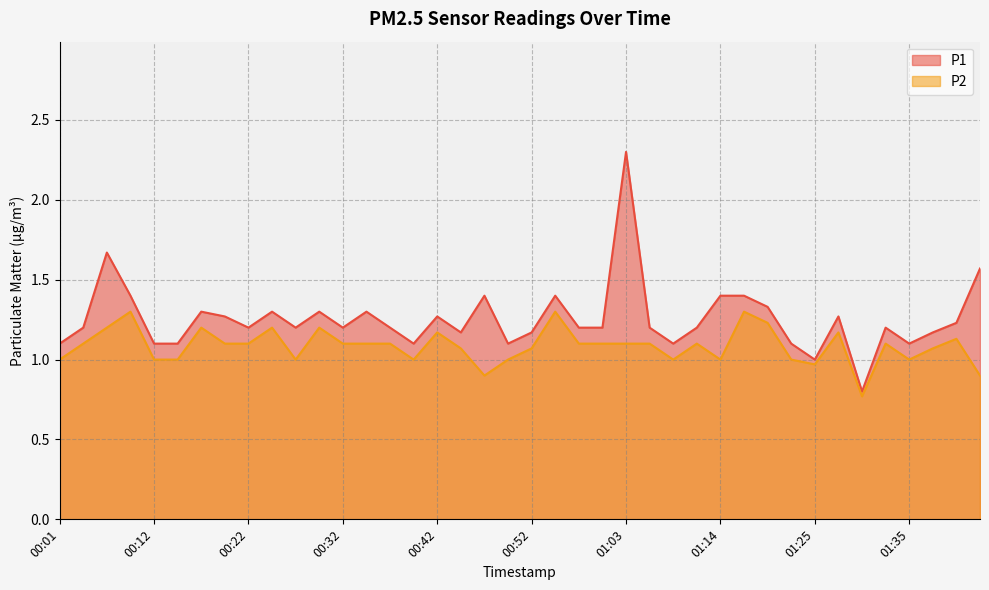

At how many categories does at least one series exceed 1?

38